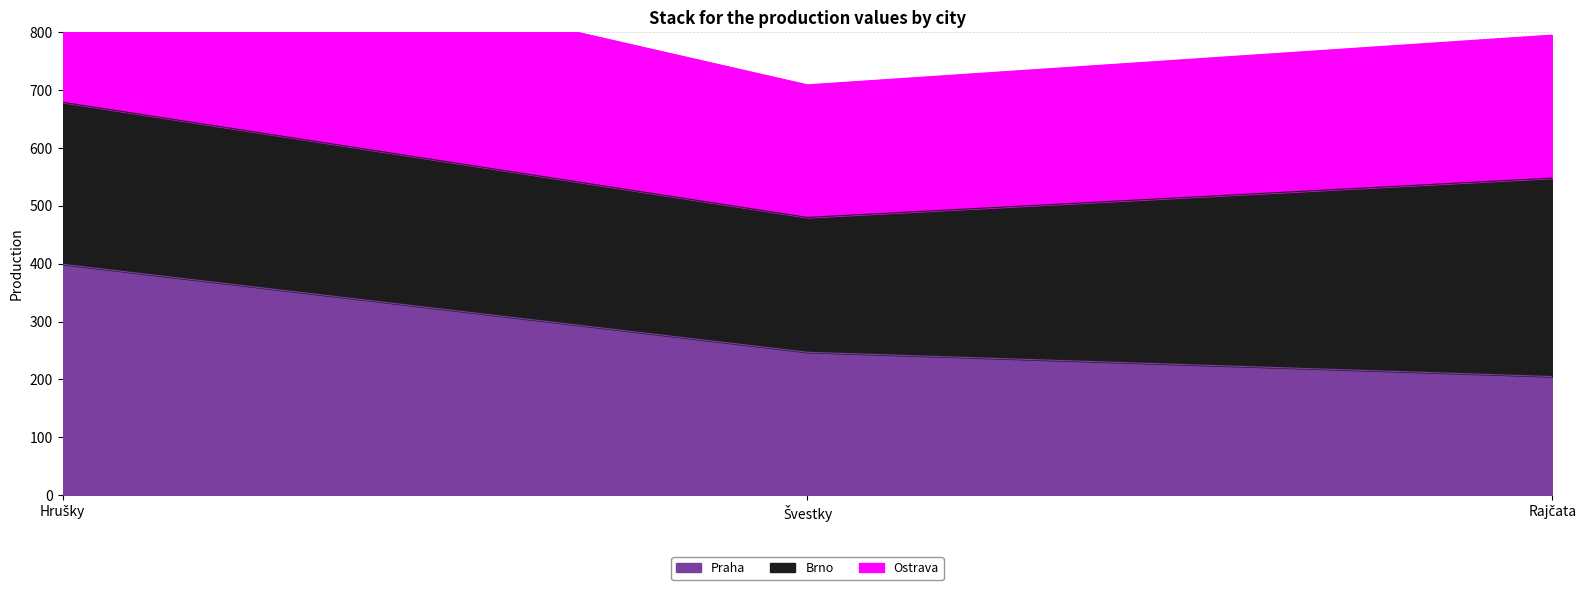

Between Hrušky and Švestky, which series saw the biggest shift?

Ostrava